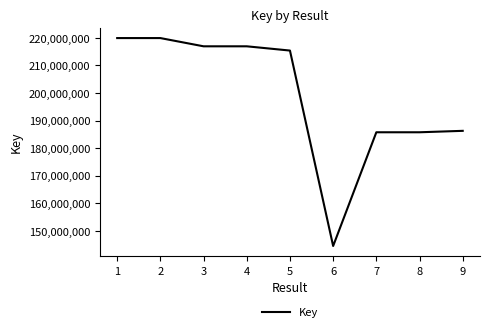

What is the average value?

199059204